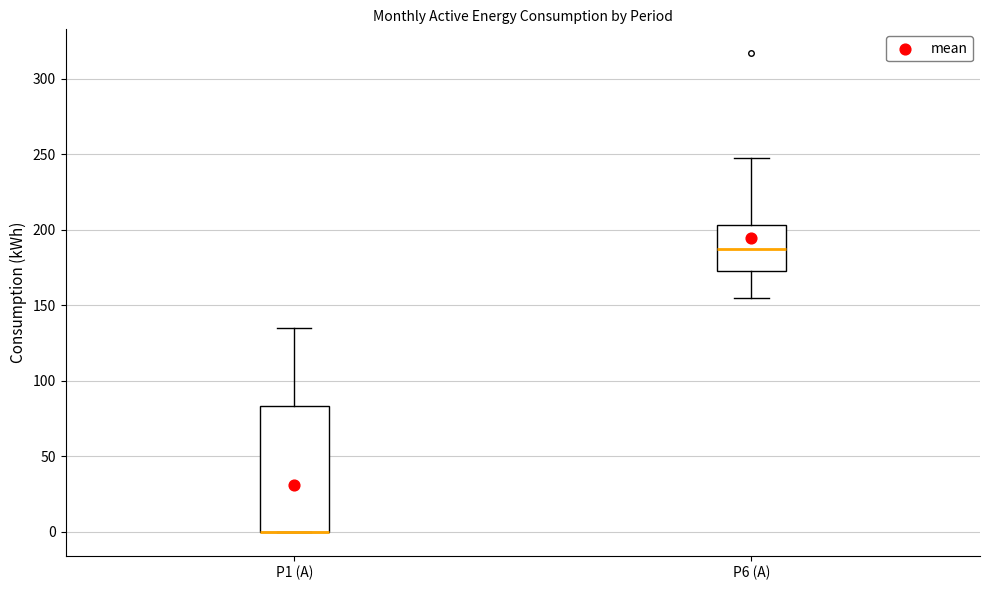

Reading left to right, transcribe this box plot: for each box, give where its median line is, the range the box spans, and where its two whiskers end, as read against the y-axis. The values are not printed on the chart, so give them approximately, as read against the axis.

P1 (A): median 0 (drawn on the box's lower edge), box 0 to 85, whiskers 0 to 135
P6 (A): median 185, box 175 to 205, whiskers 155 to 245